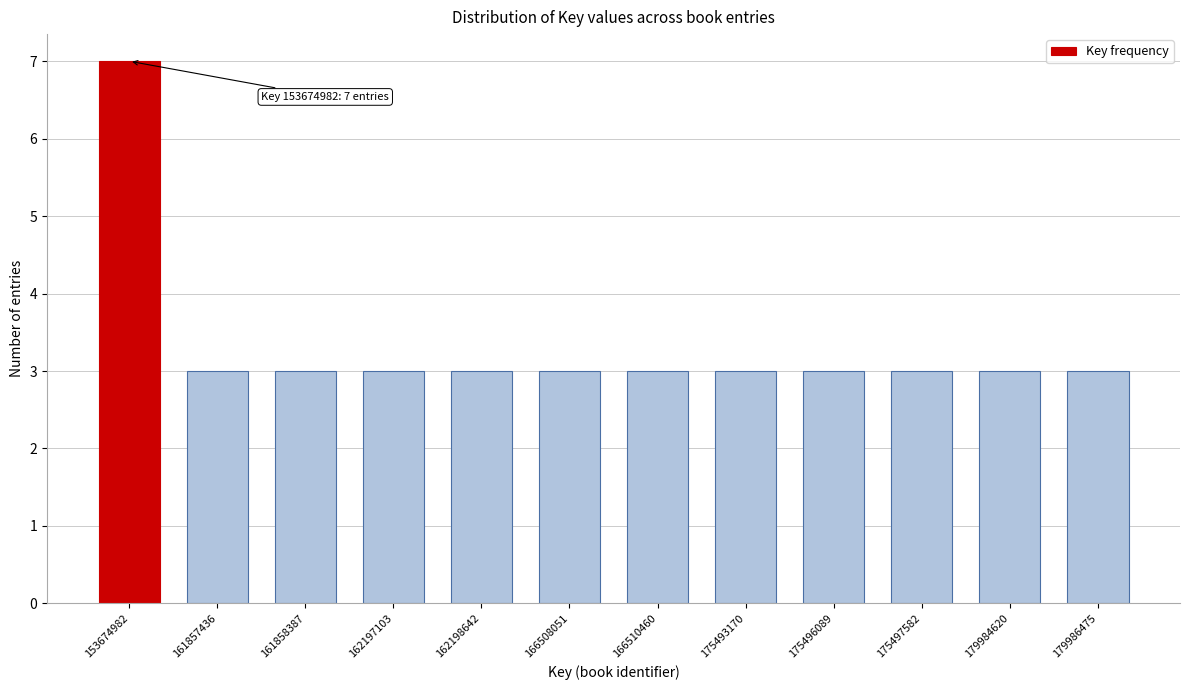

Reading left to right, transcribe all the data shown in this chart.

7	3	3	3	3	3	3	3	3	3	3	3